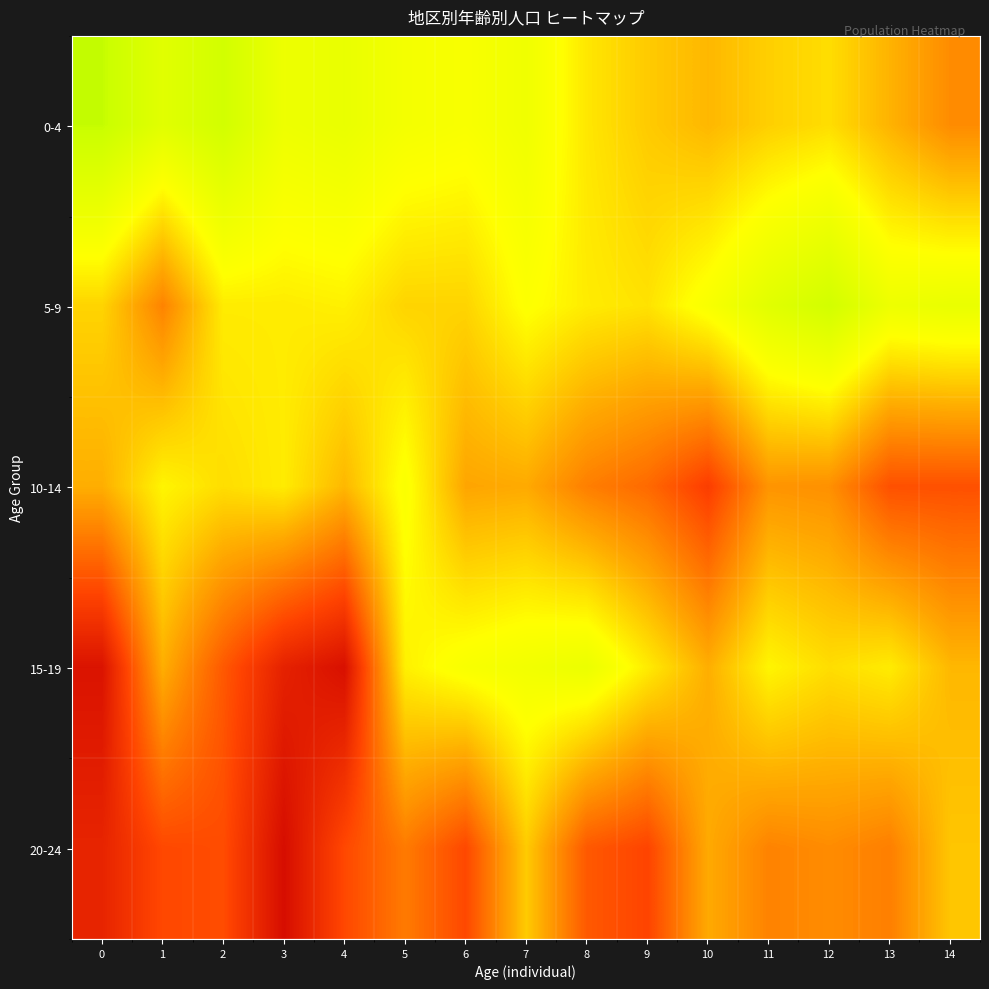

What is the difference between the highest and lowest values at 5?

34